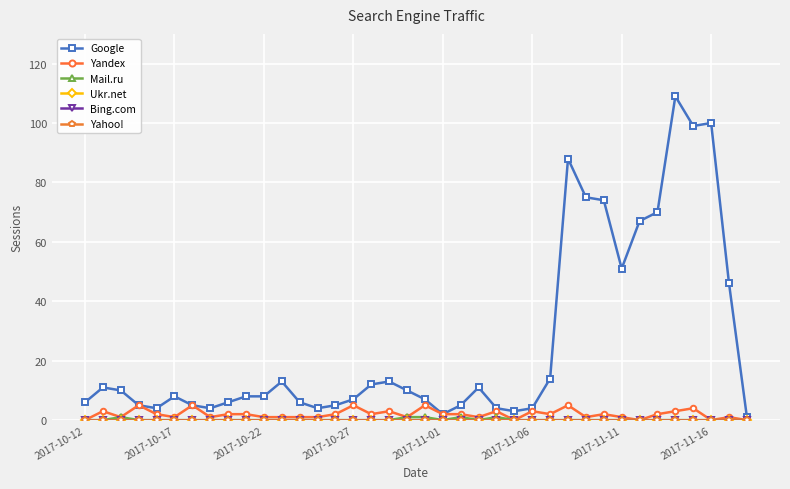

Does the chart have visible grid lines?

Yes